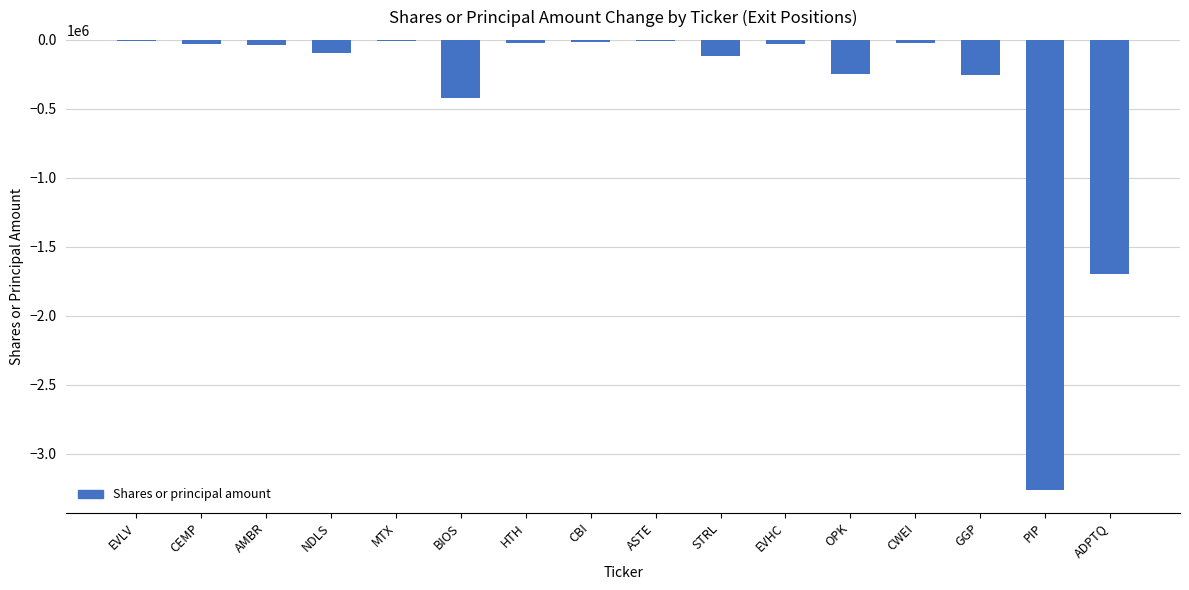

How many distinct data groups are displayed?

1